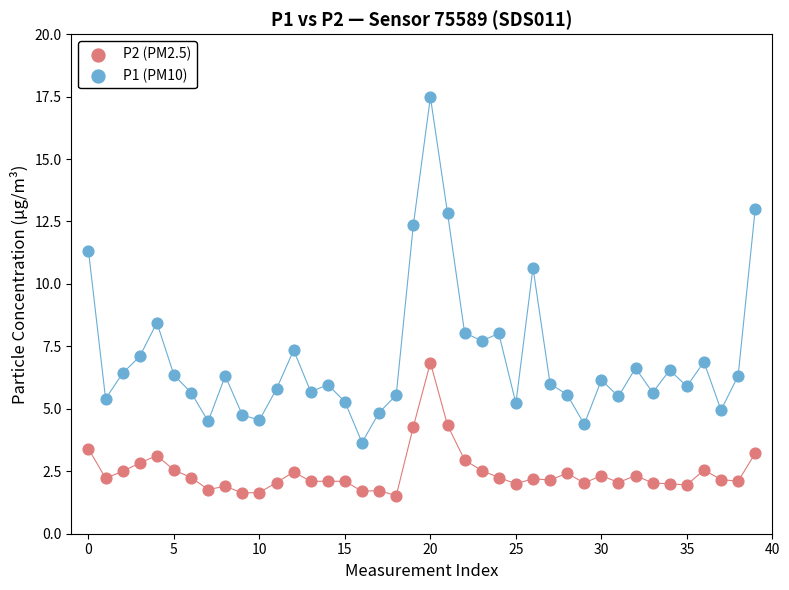

Which series has the largest Y range (max minus min)?

P1 (PM10)